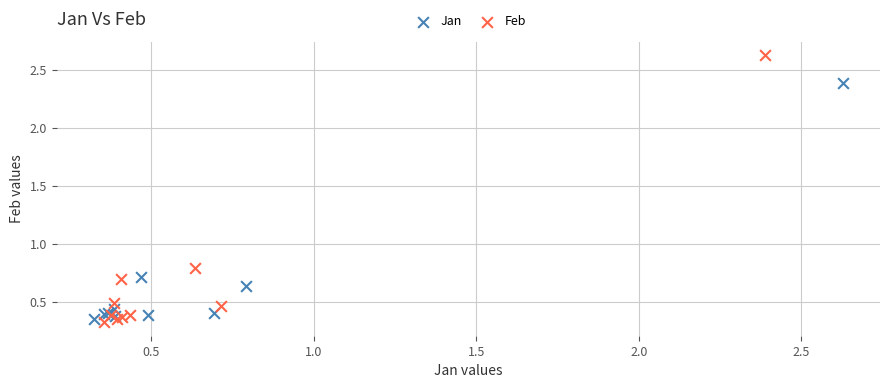

Which series contains the highest Y value?

Feb